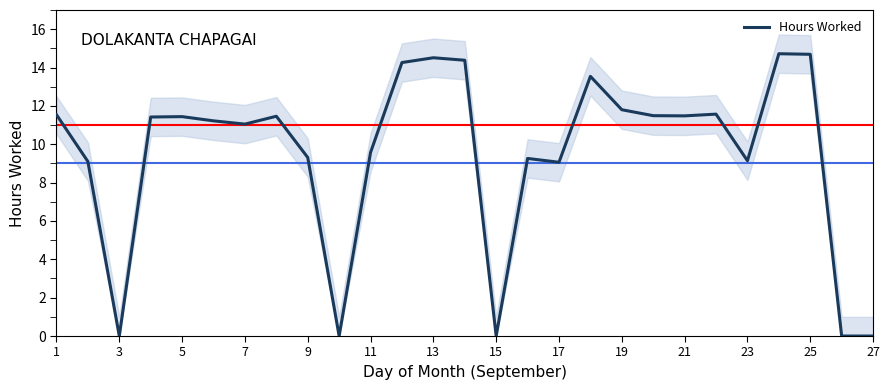

How many points are lower than both their immediate neighbors (excluding endpoints)?

7